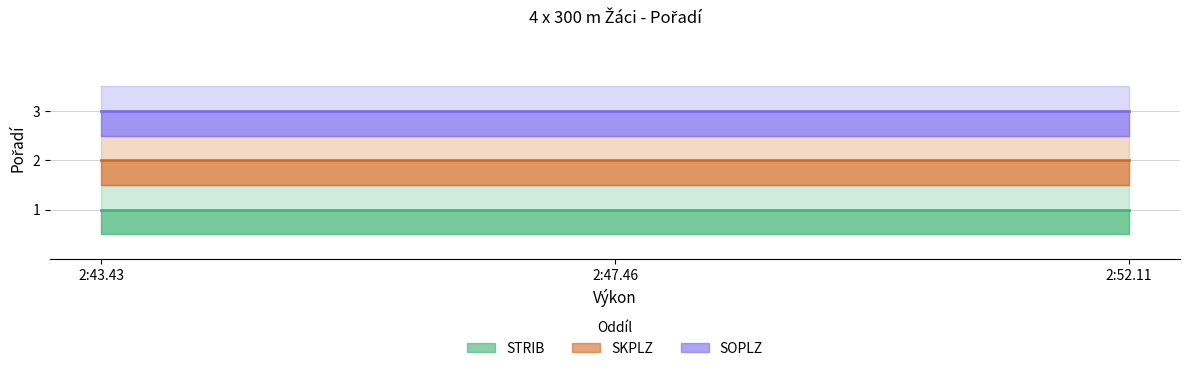

What is the maximum value shown in the chart?

3